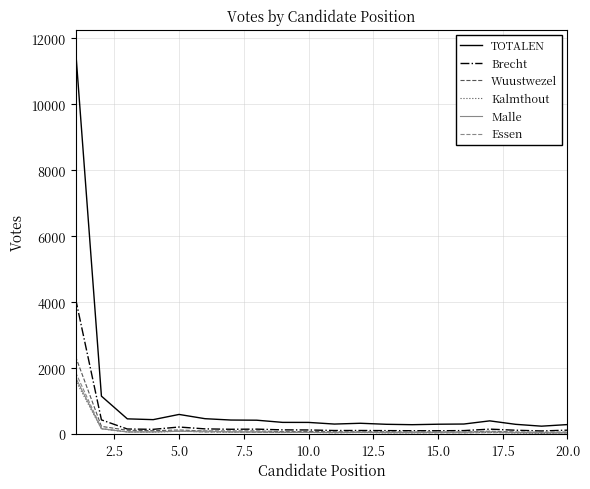

What is the minimum value for Brecht?

94